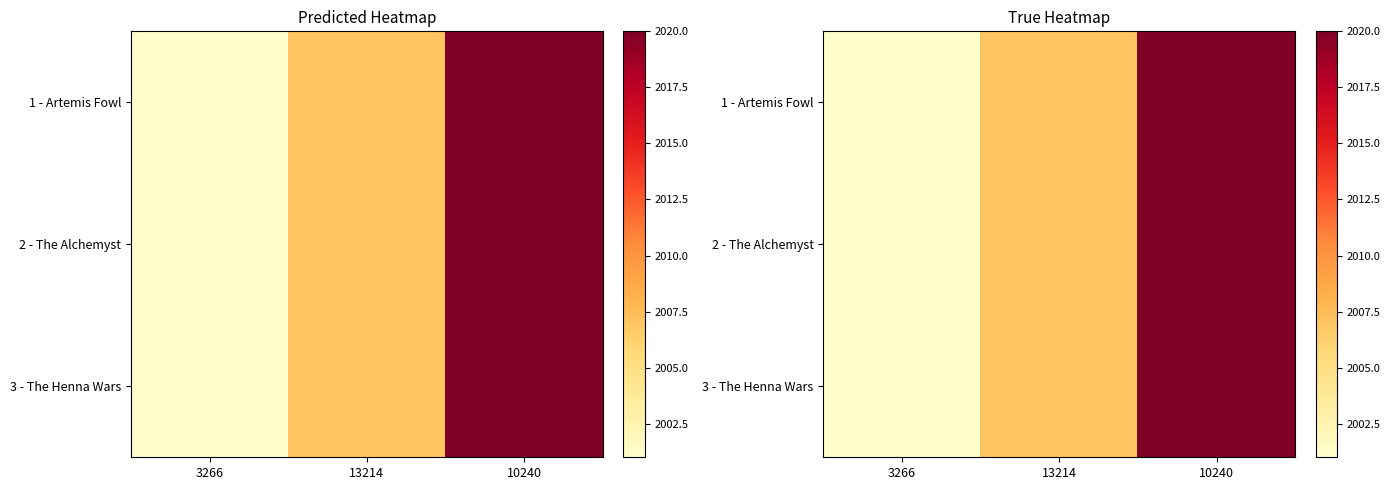

What is the maximum value shown in the chart?

2020